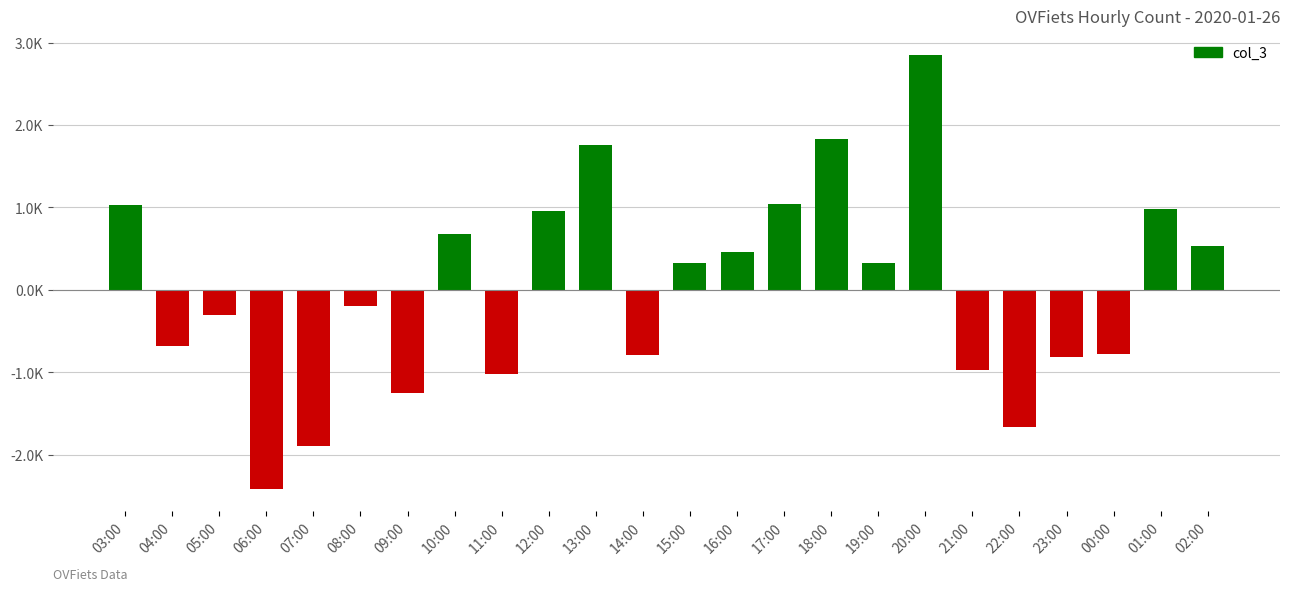

Are the bars horizontal?

No